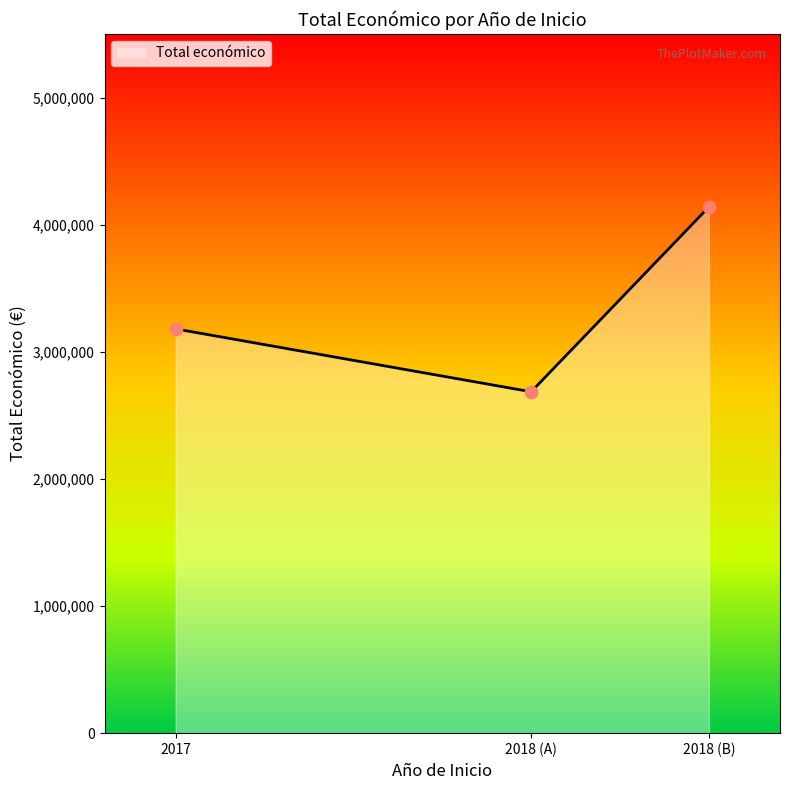

What is the change in value from 2017 to 2018?

-494622